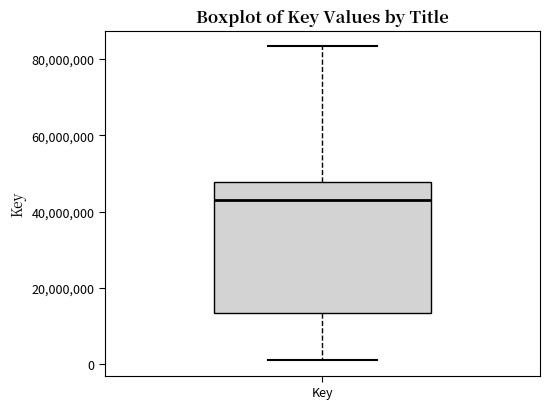

Where is the upper edge of the box for Key on the y-axis? The values are not printed on the chart, so give them approximately, as read against the axis.

48000000